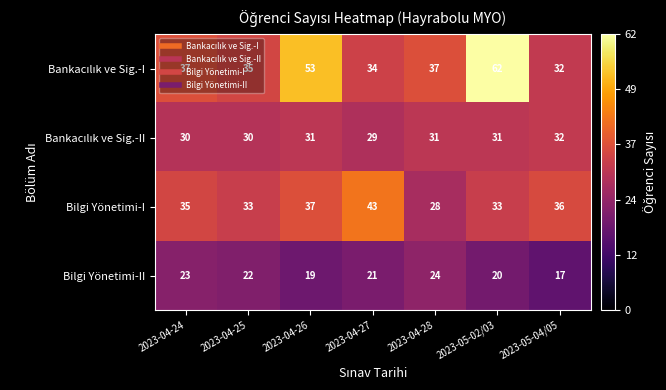

Which series changed the most between 2023-04-28 and 2023-05-04/05?

Bilgi Yönetimi-I